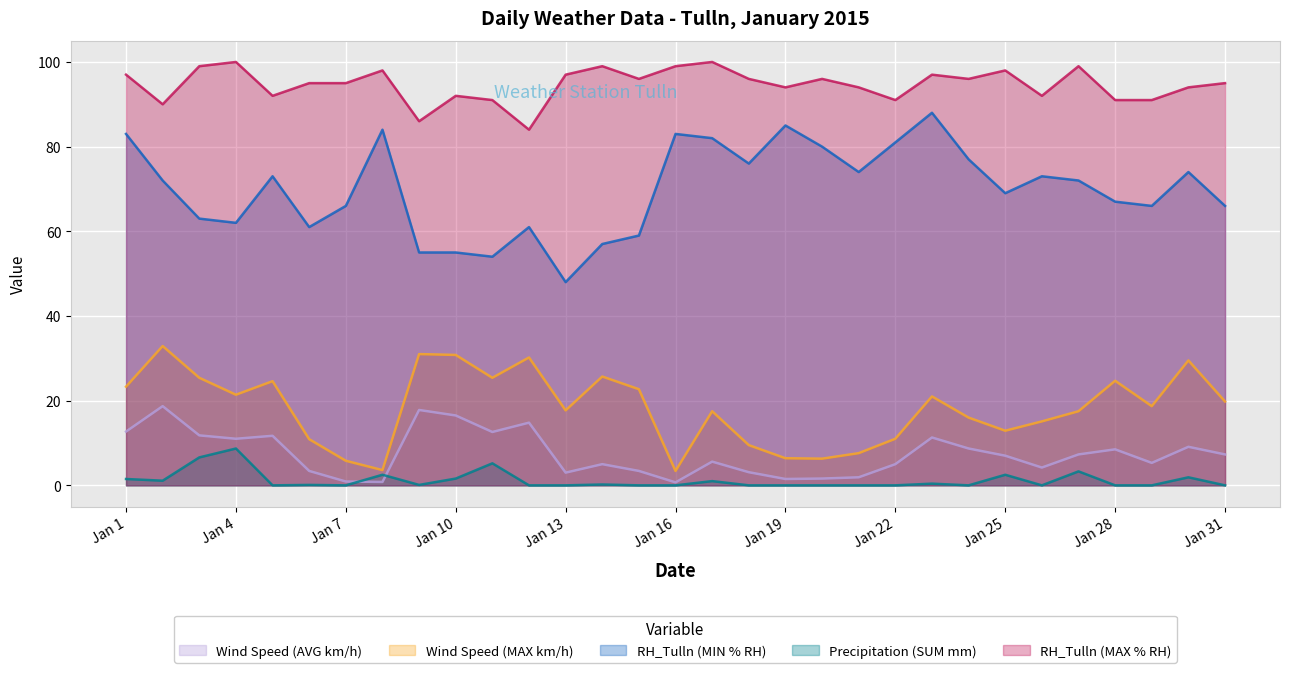

How many lines are shown in the chart?

5